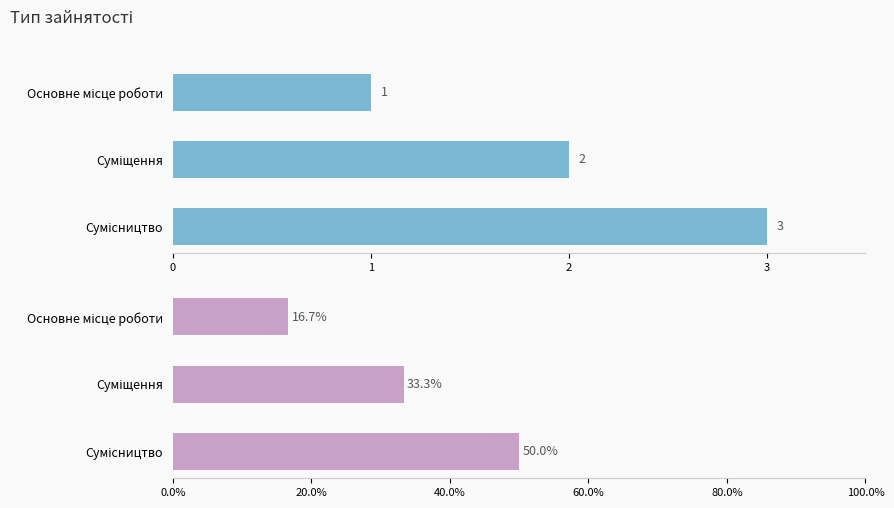

What is the value of the Частка (%) bar at the 2nd from the left?

33.3